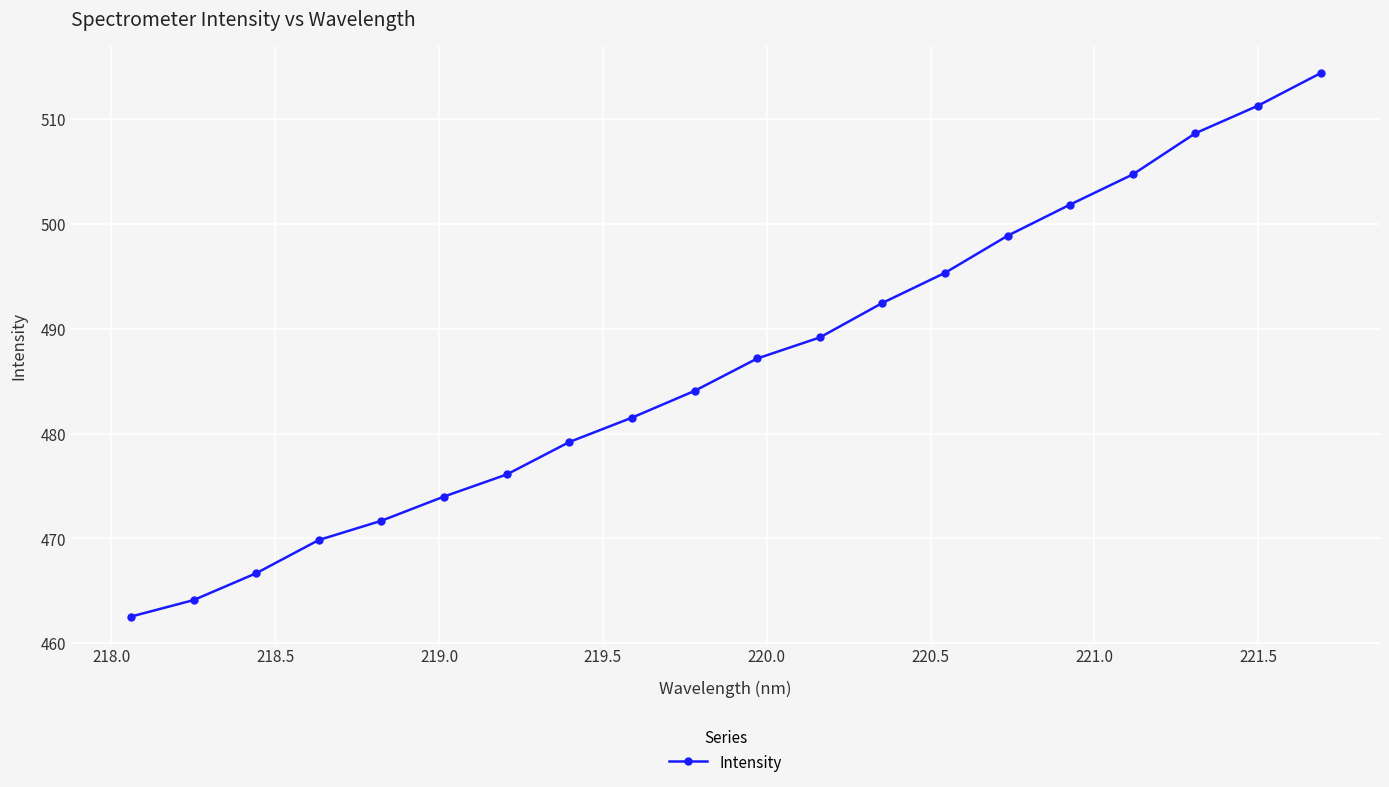

How many lines are shown in the chart?

1